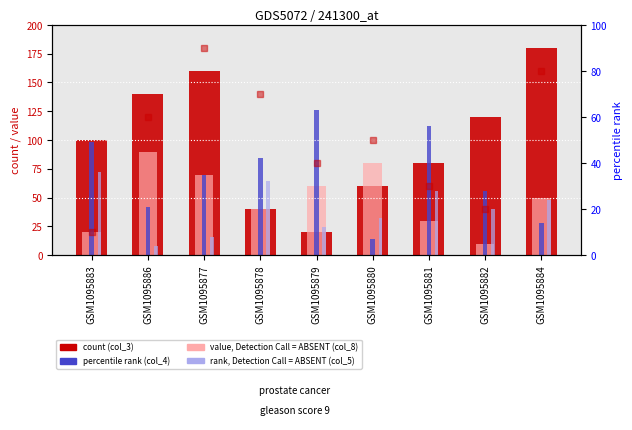

Rank the series at GSM1095884 from lowest to highest value.

col_4 (percentile rank), col_5 (rank, ABSENT), col_8 (value, ABSENT), col_2 pct, col_3 (count)